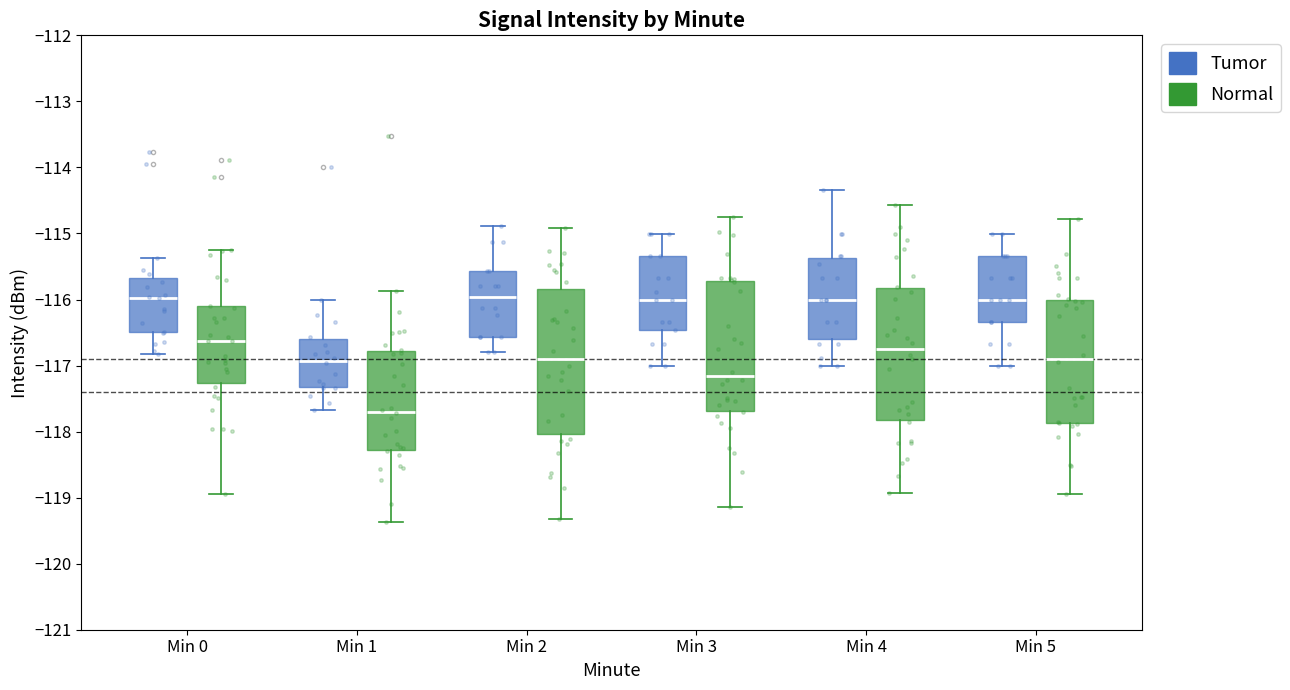

Reading left to right, transcribe this box plot: for each box, give where its median line is, the range the box spans, and where its two whiskers end, as read against the y-axis. The values are not printed on the chart, so give them approximately, as read against the axis.

Min 0 (Tumor): median -116.0, box -116.5 to -115.7, whiskers -116.8 to -115.4
Min 0 (Normal): median -116.6, box -117.3 to -116.1, whiskers -119.0 to -115.3
Min 1 (Tumor): median -116.9, box -117.3 to -116.6, whiskers -117.7 to -116.0
Min 1 (Normal): median -117.7, box -118.3 to -116.8, whiskers -119.4 to -115.9
Min 2 (Tumor): median -116.0, box -116.6 to -115.6, whiskers -116.8 to -114.9
Min 2 (Normal): median -116.9, box -118.0 to -115.8, whiskers -119.3 to -114.9
Min 3 (Tumor): median -116.0, box -116.5 to -115.3, whiskers -117.0 to -115.0
Min 3 (Normal): median -117.2, box -117.7 to -115.7, whiskers -119.1 to -114.8
Min 4 (Tumor): median -116.0, box -116.6 to -115.4, whiskers -117.0 to -114.3
Min 4 (Normal): median -116.7, box -117.8 to -115.8, whiskers -118.9 to -114.6
Min 5 (Tumor): median -116.0, box -116.3 to -115.3, whiskers -117.0 to -115.0
Min 5 (Normal): median -116.9, box -117.9 to -116.0, whiskers -118.9 to -114.8